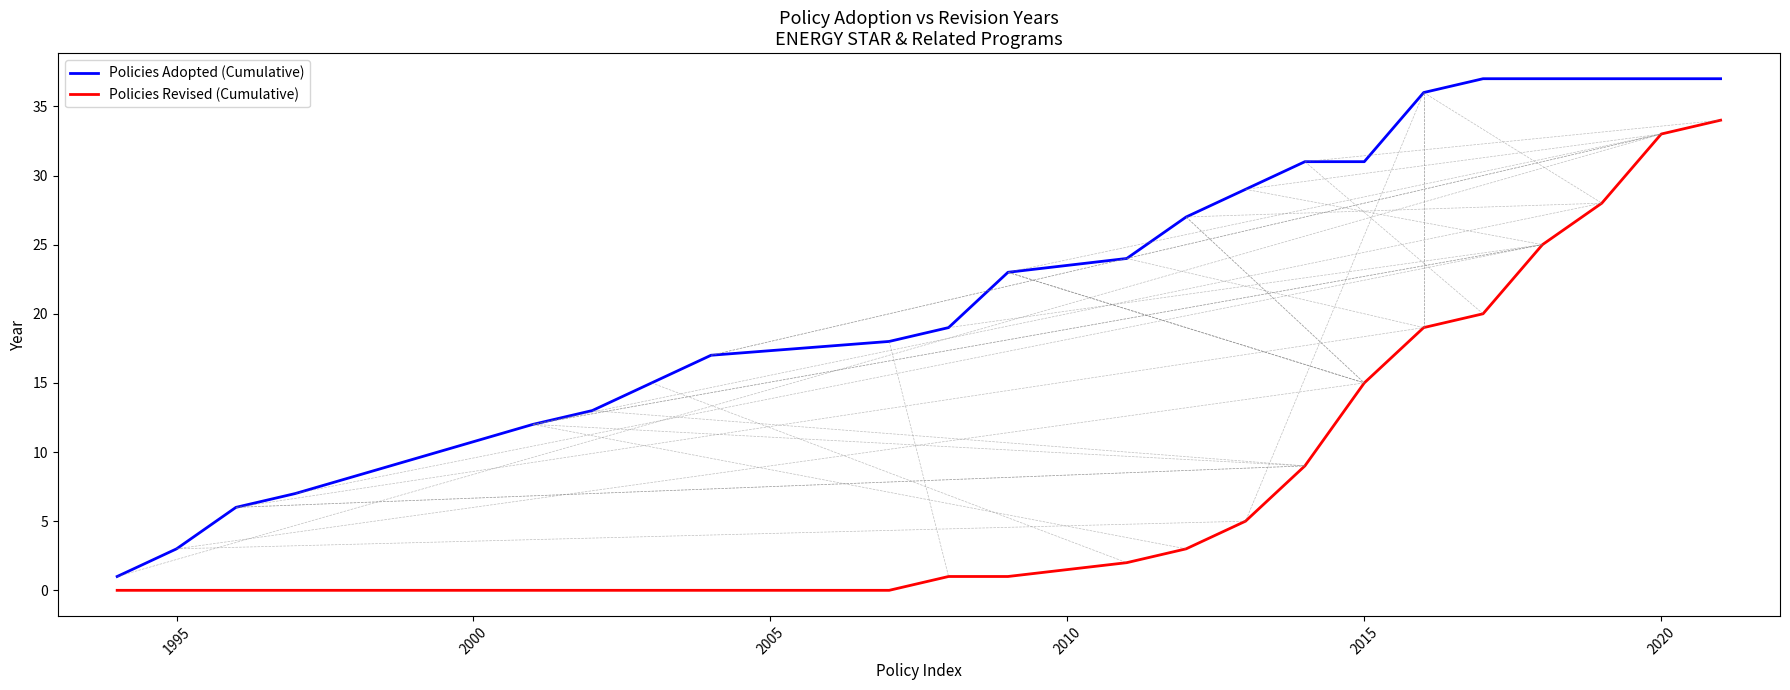

What is the maximum value shown in the chart?

37